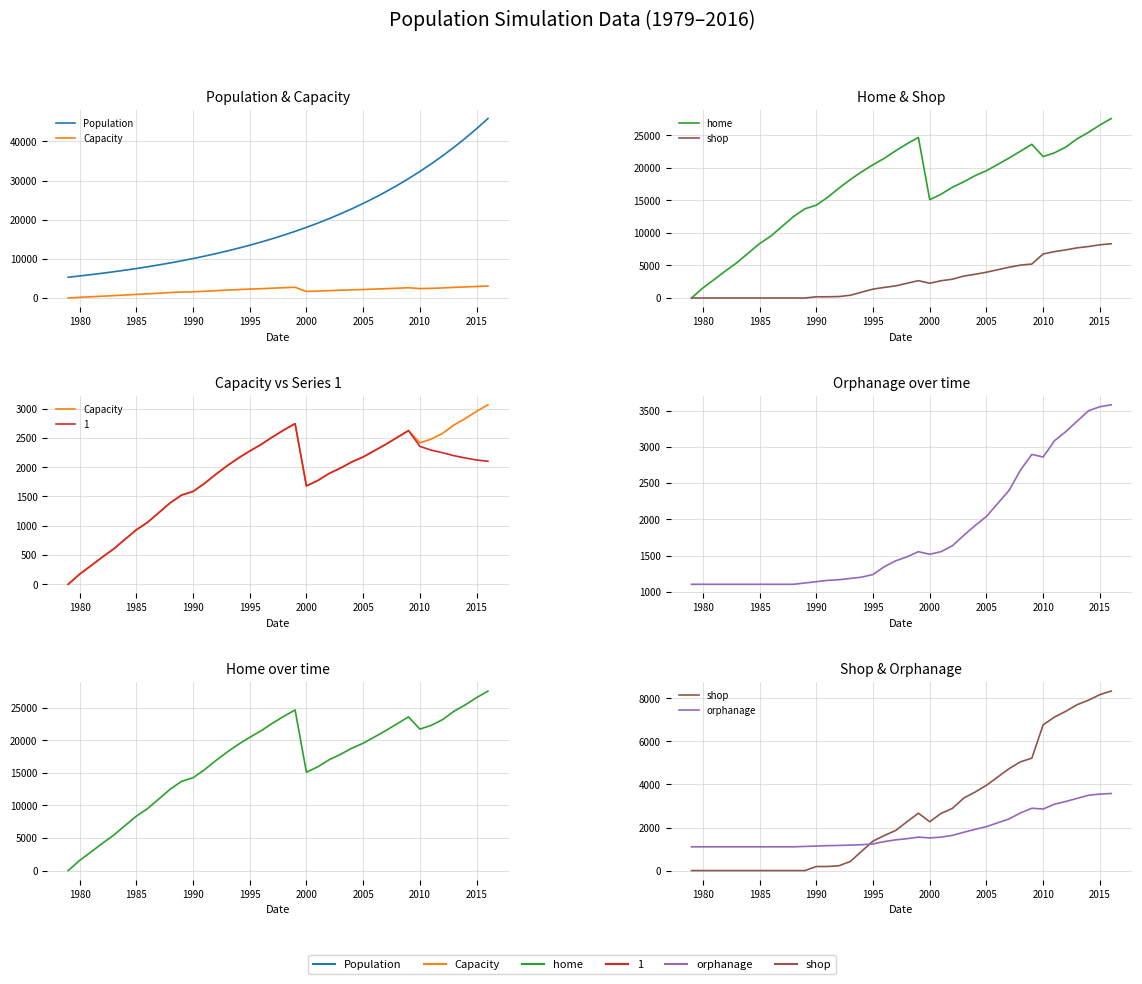

What is the difference between the maximum and minimum values in the orphanage series?

2475.0